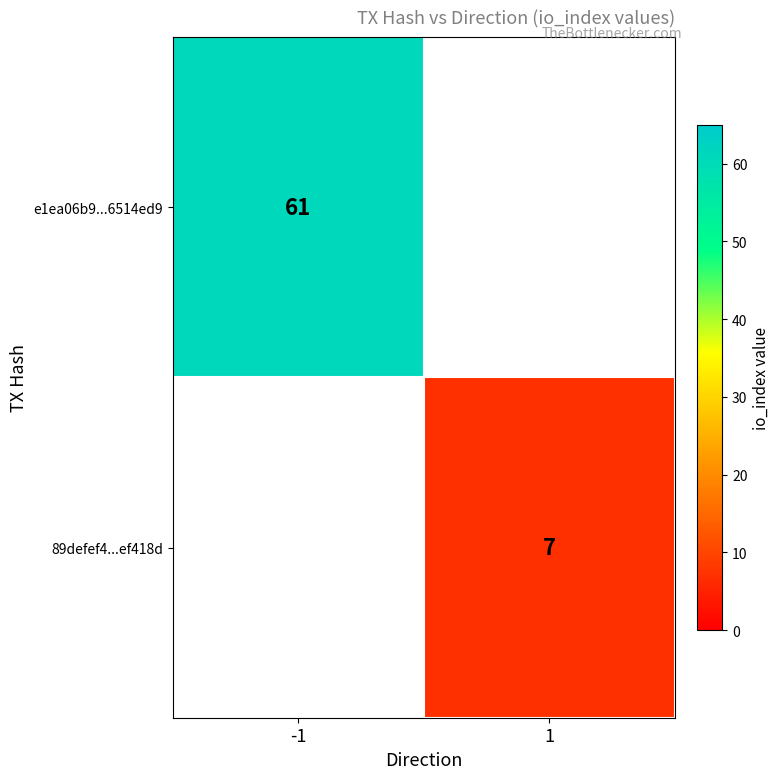

What is the smallest value displayed?

7.0